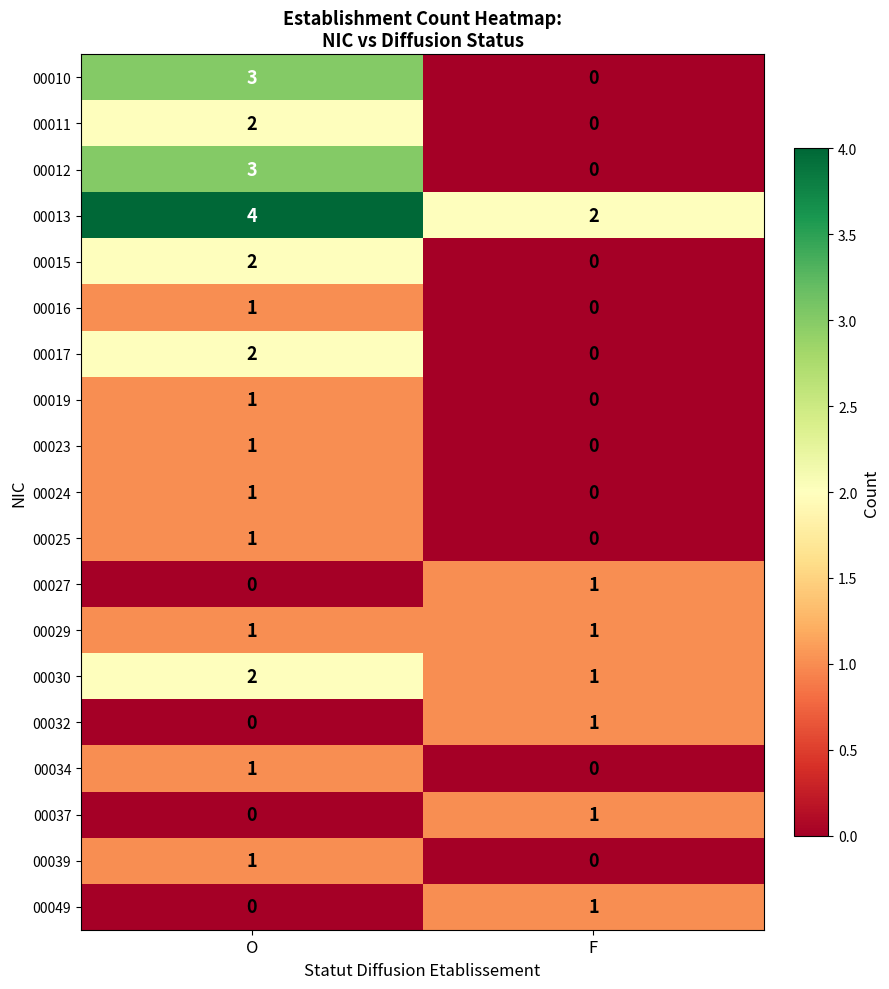

What is the difference between the highest and lowest values at O?

4